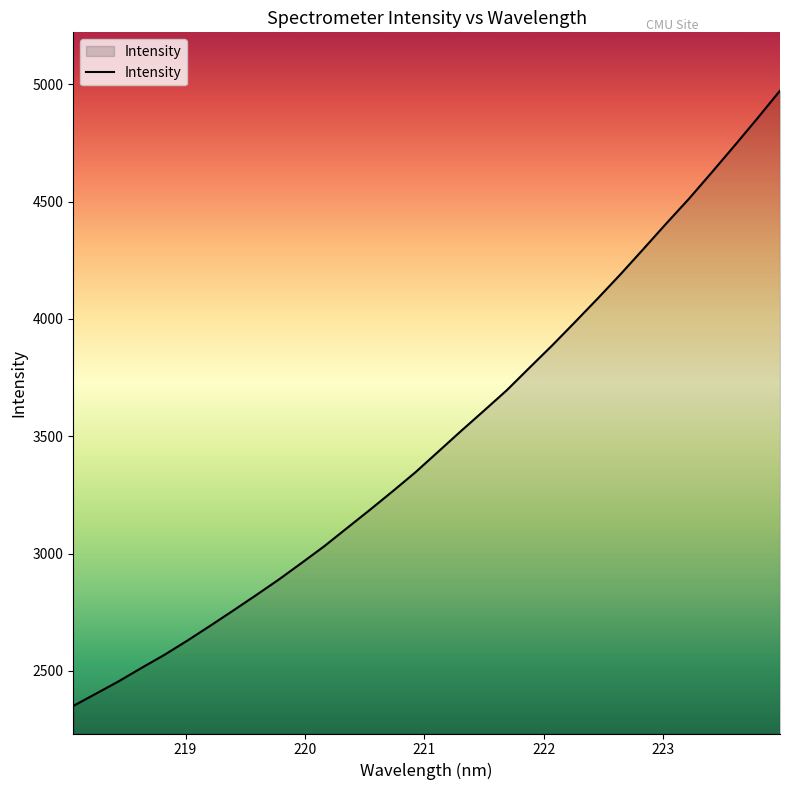

True or false: the data has more than 0 interior local peaks.

False